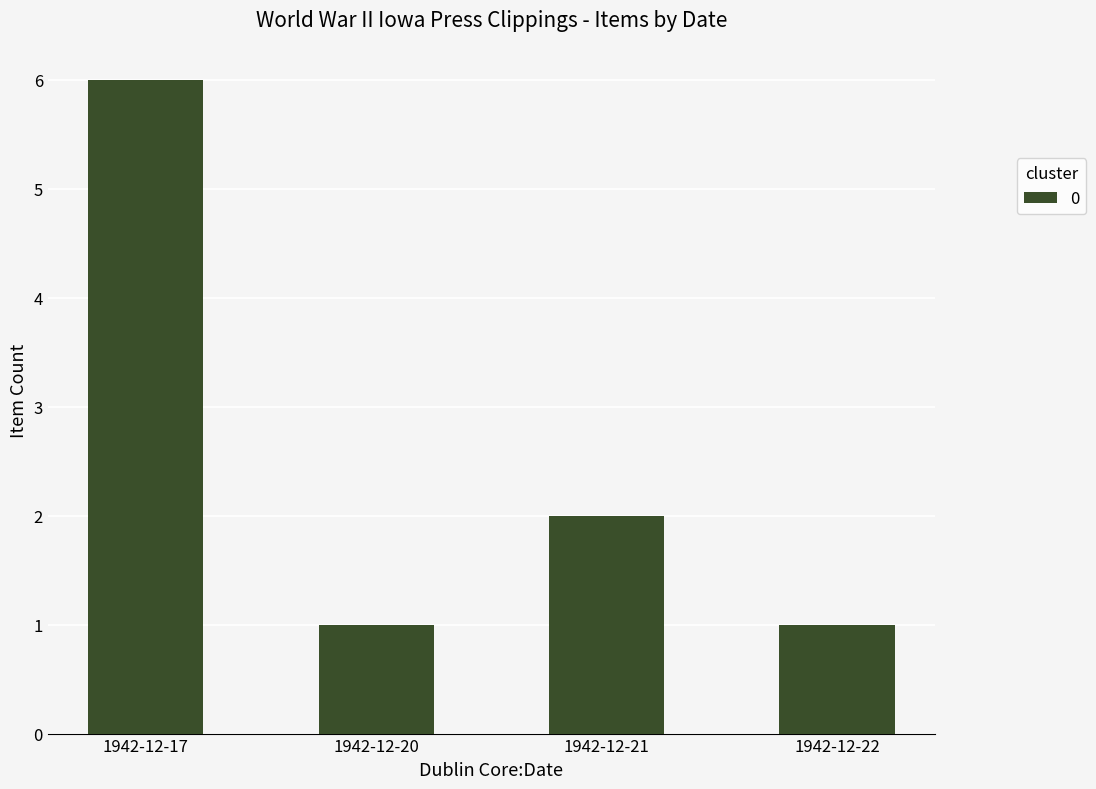

Where is the data nearest to the value 3?

1942-12-21